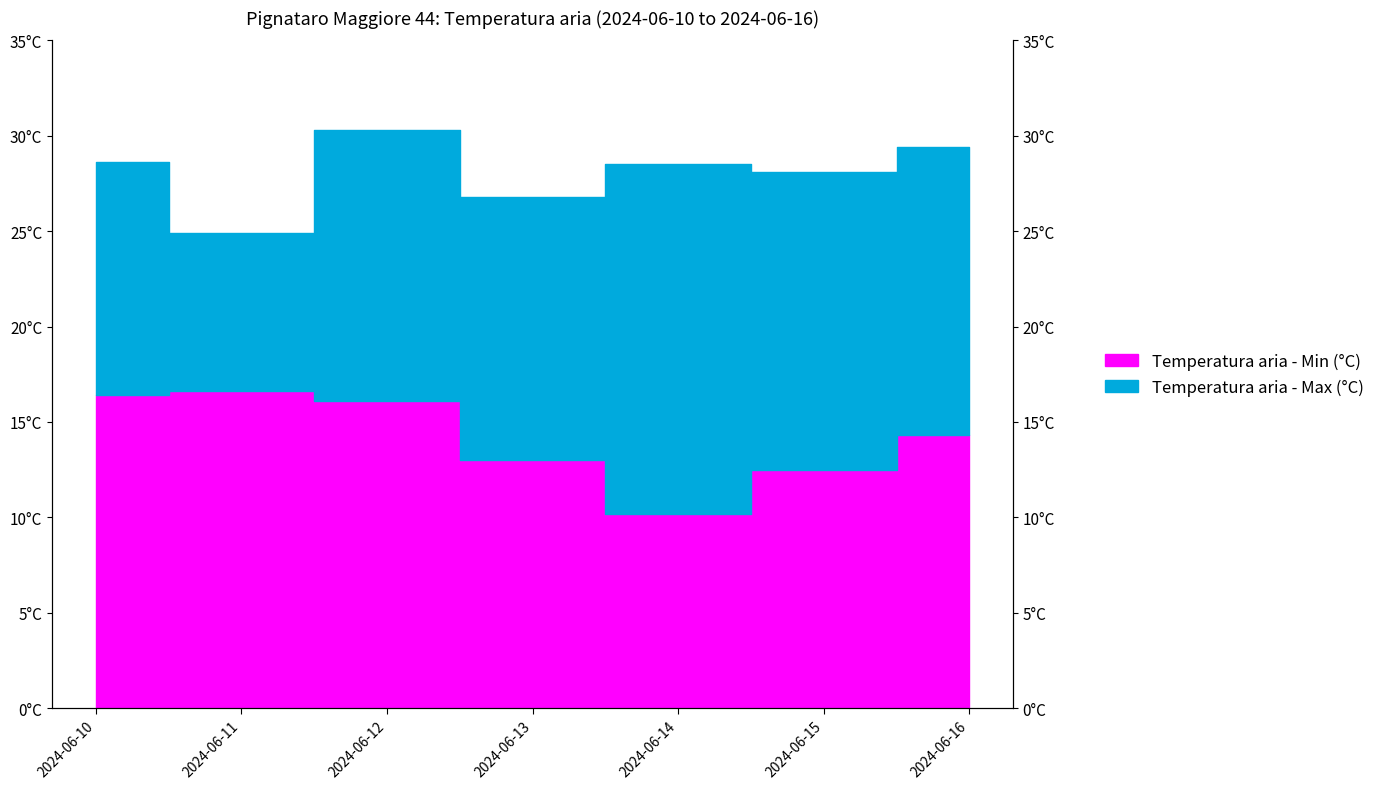

At how many categories does at least one series exceed 12?

7